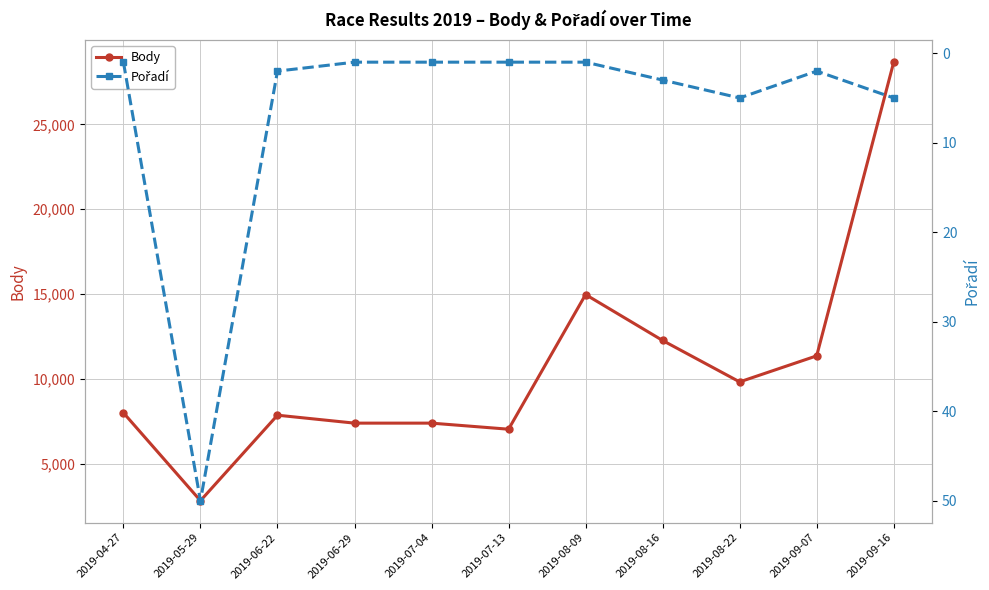

At which label does Body reach its peak?

2019-09-16